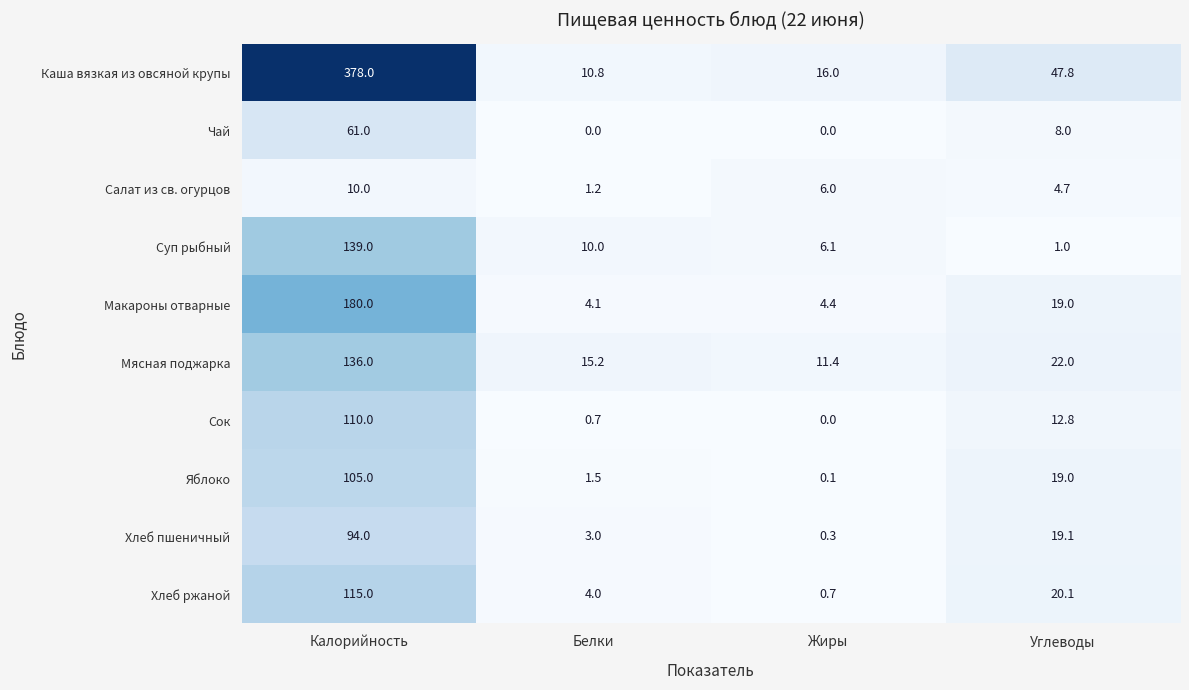

At which category is the sum across all series the highest?

Калорийность